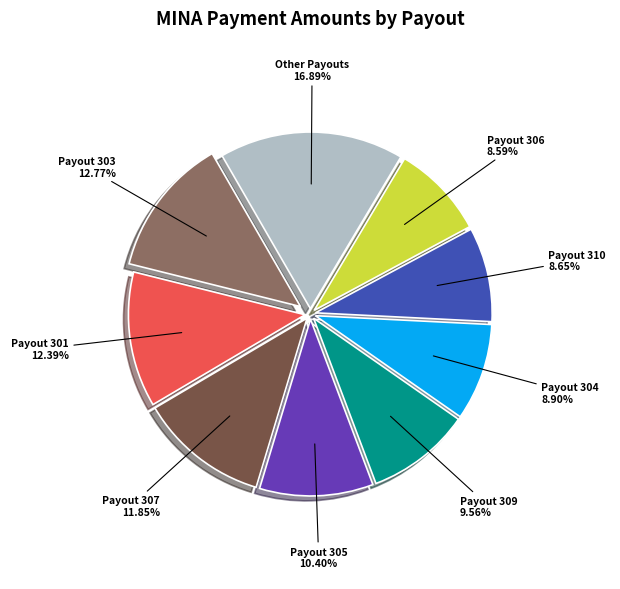

To the nearest percent, what is the difference between the largest and smallest slice percentages?

8%